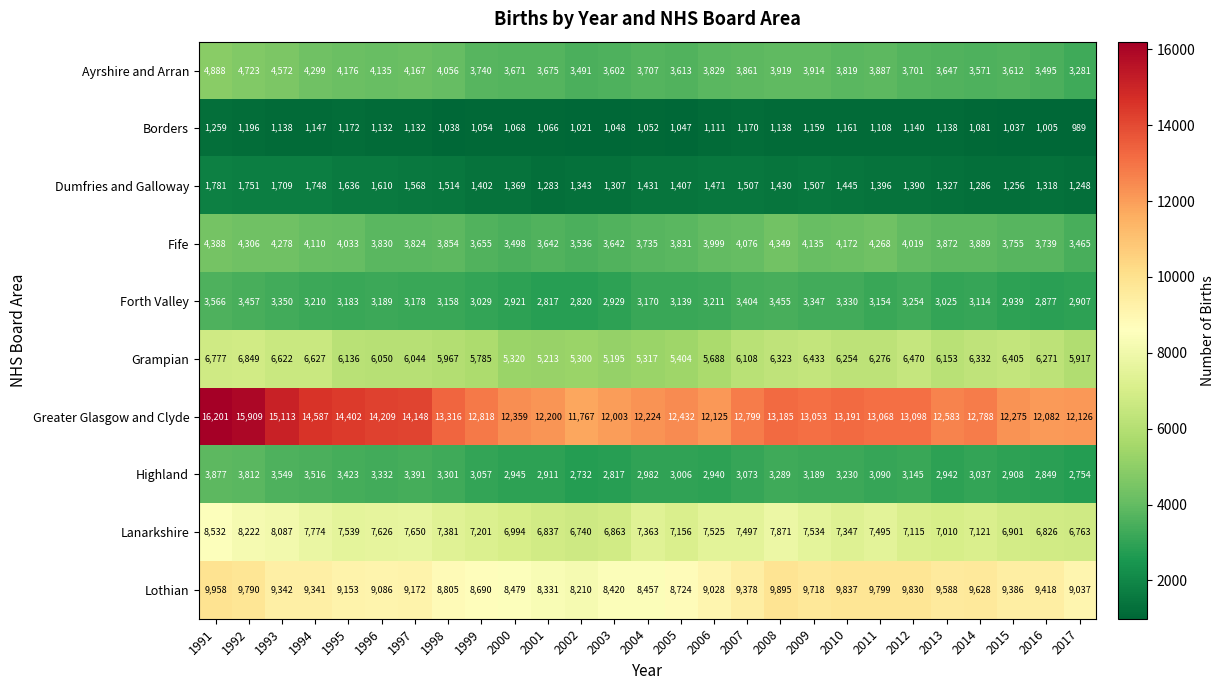

At which label does Grampian first exceed 6136?

1991